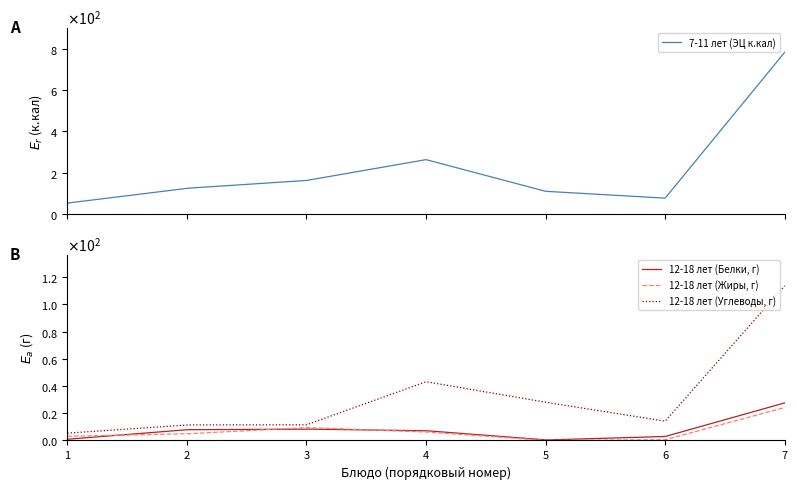

What is the highest value of the 7-11 лет (ЭЦ к.кал) series?

783.5